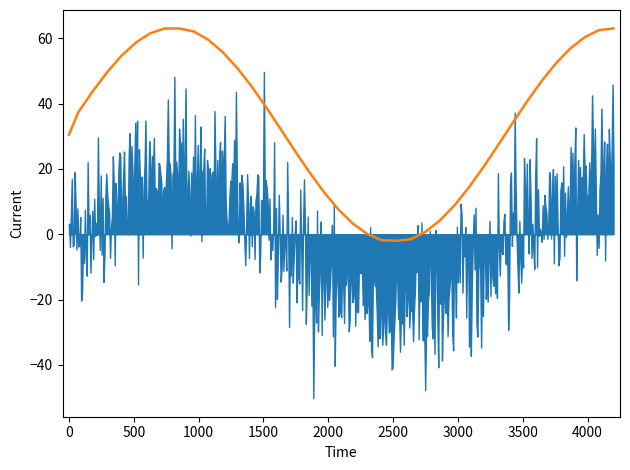

What is the greatest value displayed?

63.0